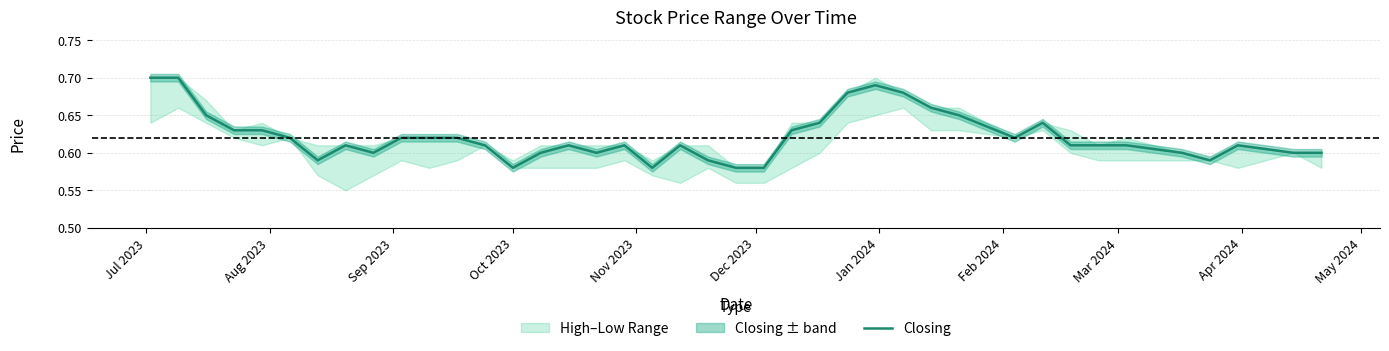

True or false: there are more than 0 points higher than both neighbors.

True